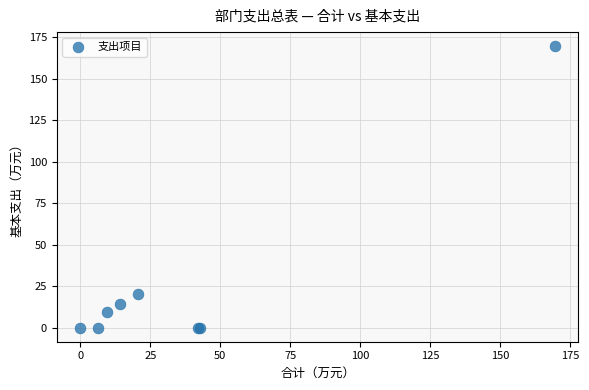

What Y value in the scatter plot is closest to 84?

20.6